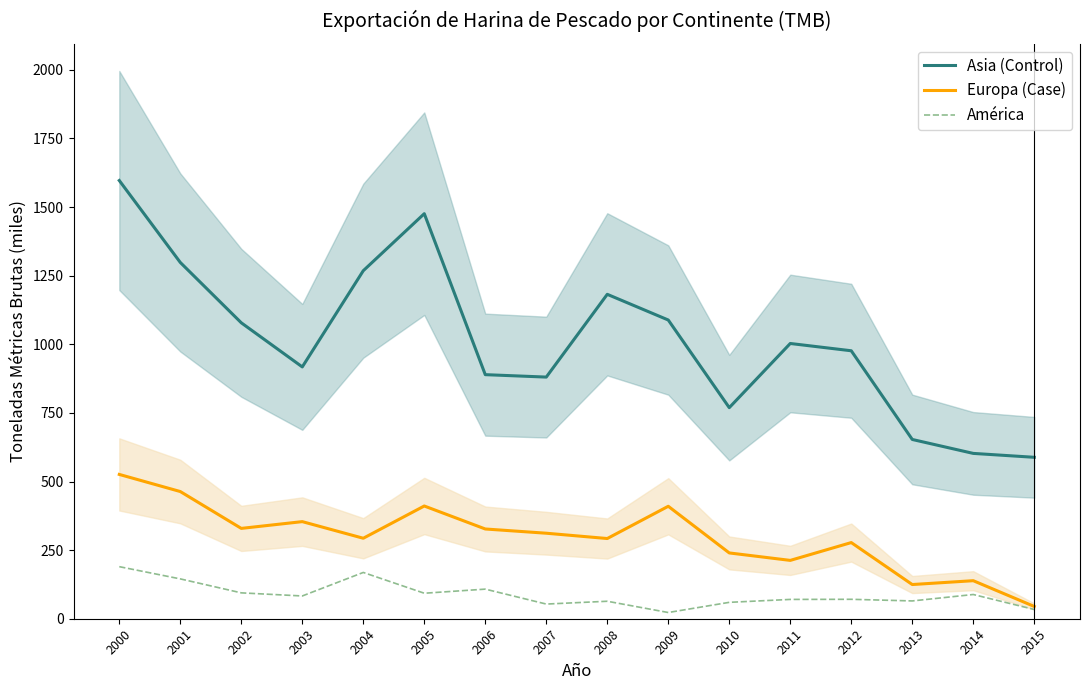

What are all the series names shown in the legend?

Asia (Control), Europa (Case), América